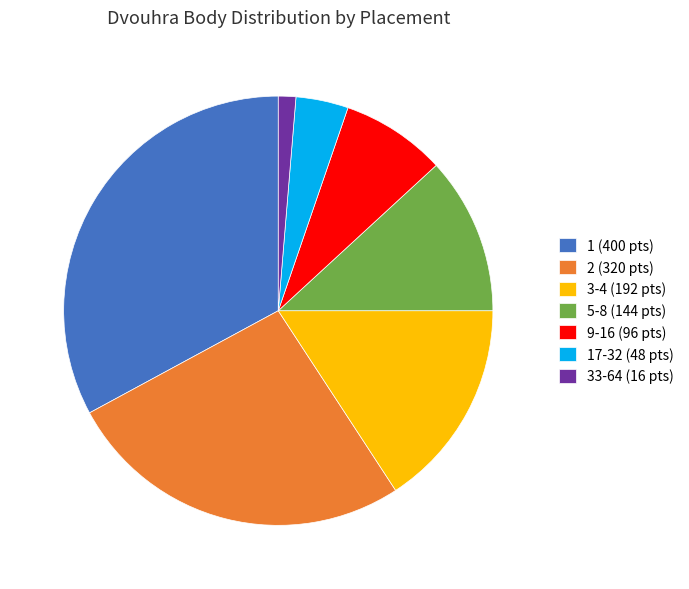

How many segments does this pie chart have?

7